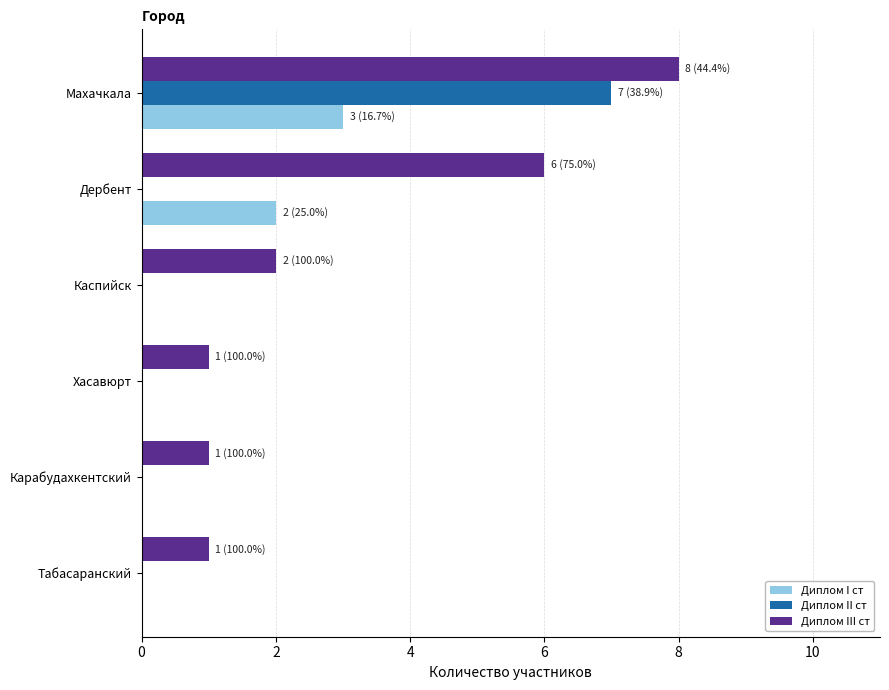

What is the sum of all Диплом II ст values?

7